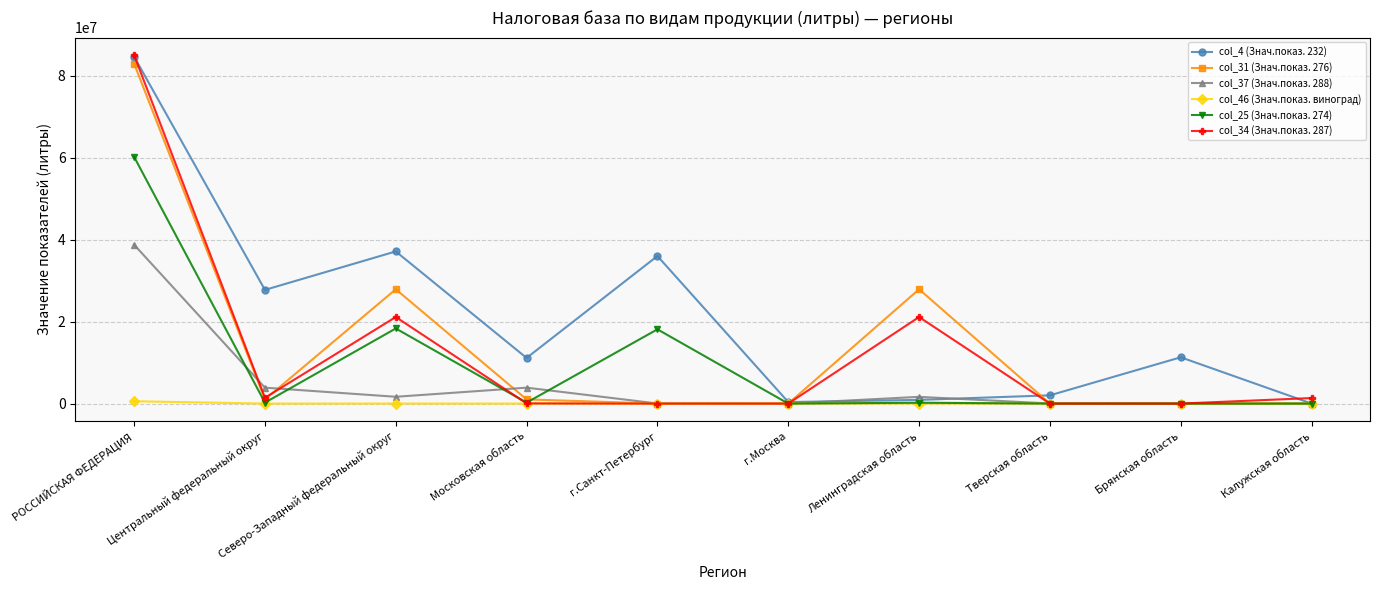

What is the highest value of the col_37 (Знач.показ. 288) series?

38793124